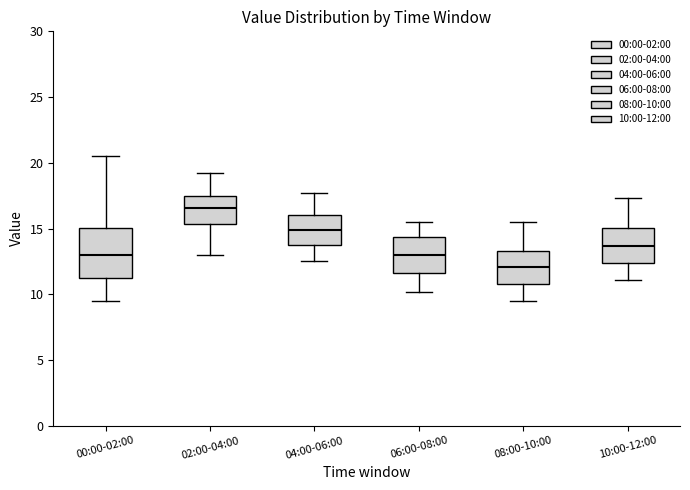

Reading left to right, transcribe this box plot: for each box, give where its median line is, the range the box spans, and where its two whiskers end, as read against the y-axis. The values are not printed on the chart, so give them approximately, as read against the axis.

00:00-02:00: median 13.0, box 11.0 to 15.0, whiskers 9.5 to 20.5
02:00-04:00: median 16.5, box 15.5 to 17.5, whiskers 13.0 to 19.0
04:00-06:00: median 15.0, box 13.5 to 16.0, whiskers 12.5 to 17.5
06:00-08:00: median 13.0, box 11.5 to 14.5, whiskers 10.0 to 15.5
08:00-10:00: median 12.0, box 11.0 to 13.5, whiskers 9.5 to 15.5
10:00-12:00: median 13.5, box 12.5 to 15.0, whiskers 11.0 to 17.5